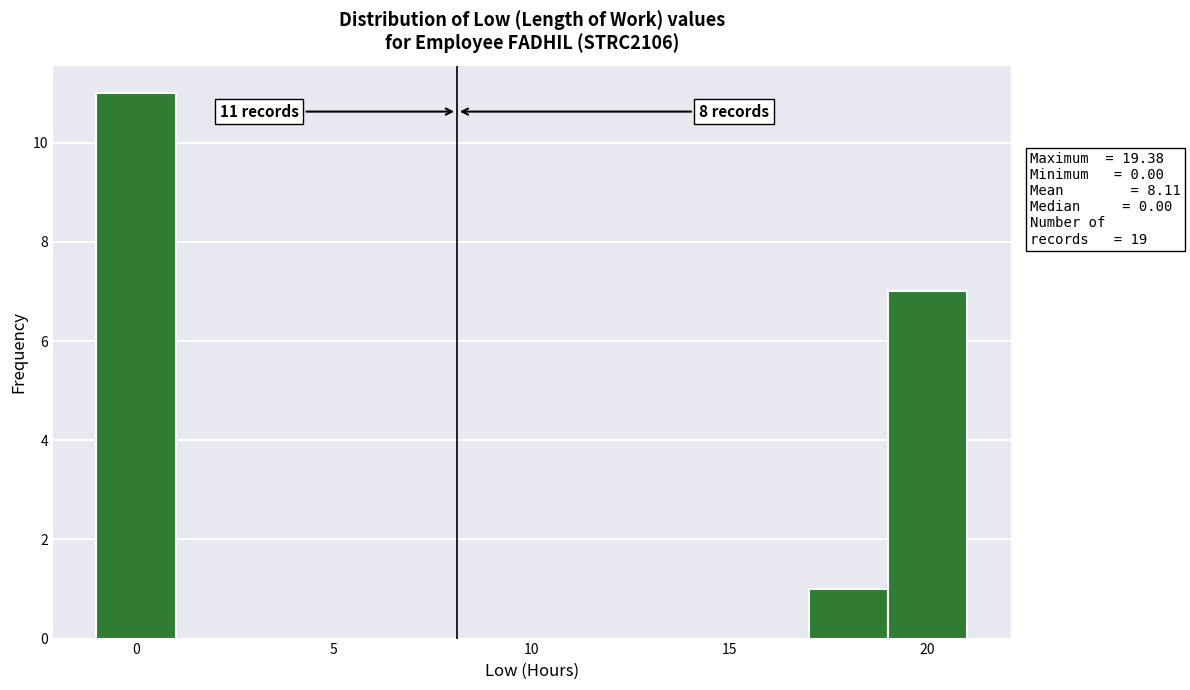

Which range on the x-axis has the tallest bar?

-1 to 1